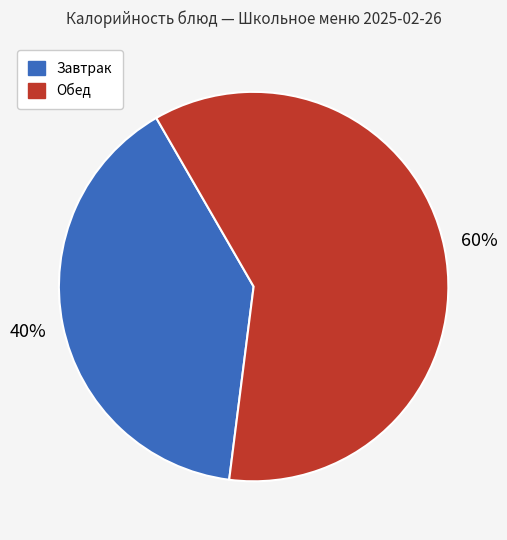

To the nearest percent, what is the average slice percentage?

50%